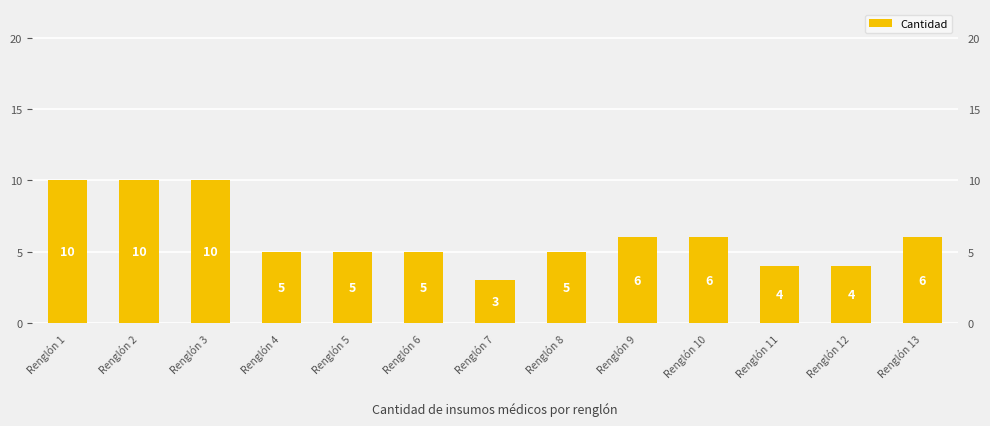

Is it true that the value at Renglón 1 is 10?

True